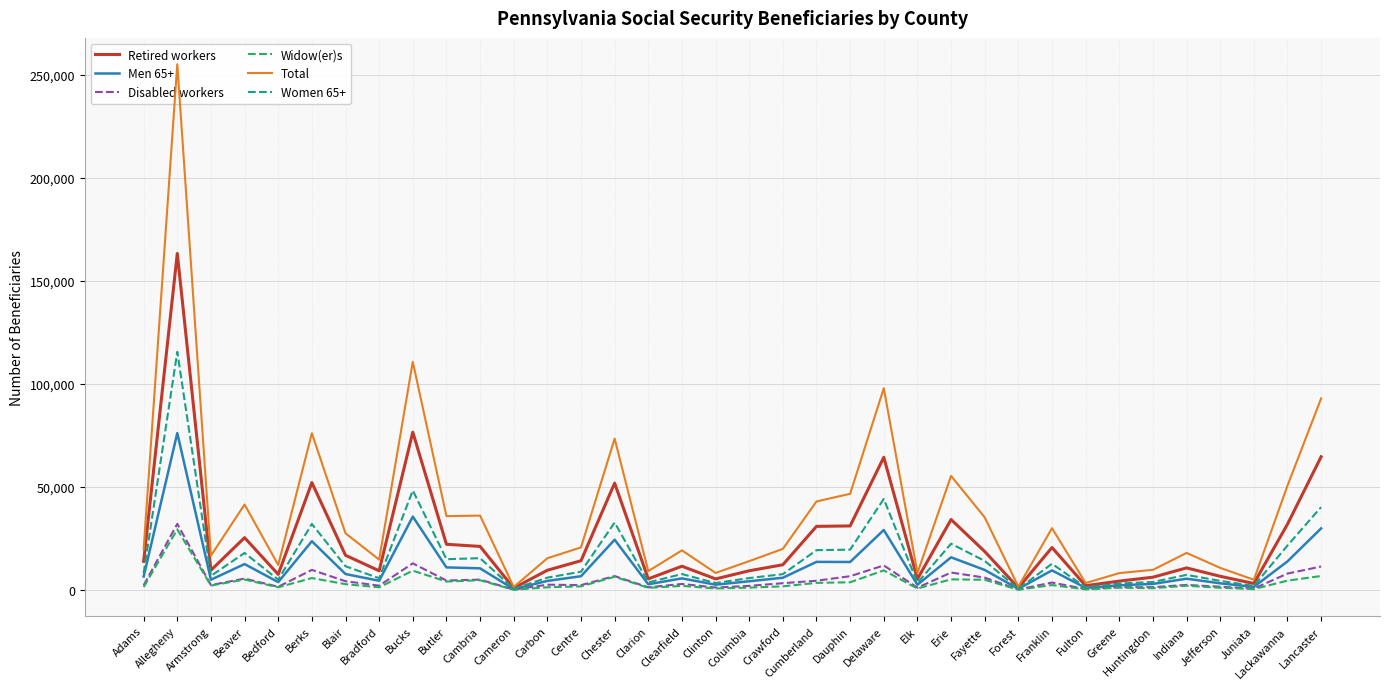

What is the difference between the maximum and second lowest values in the Disabled workers series?

31855